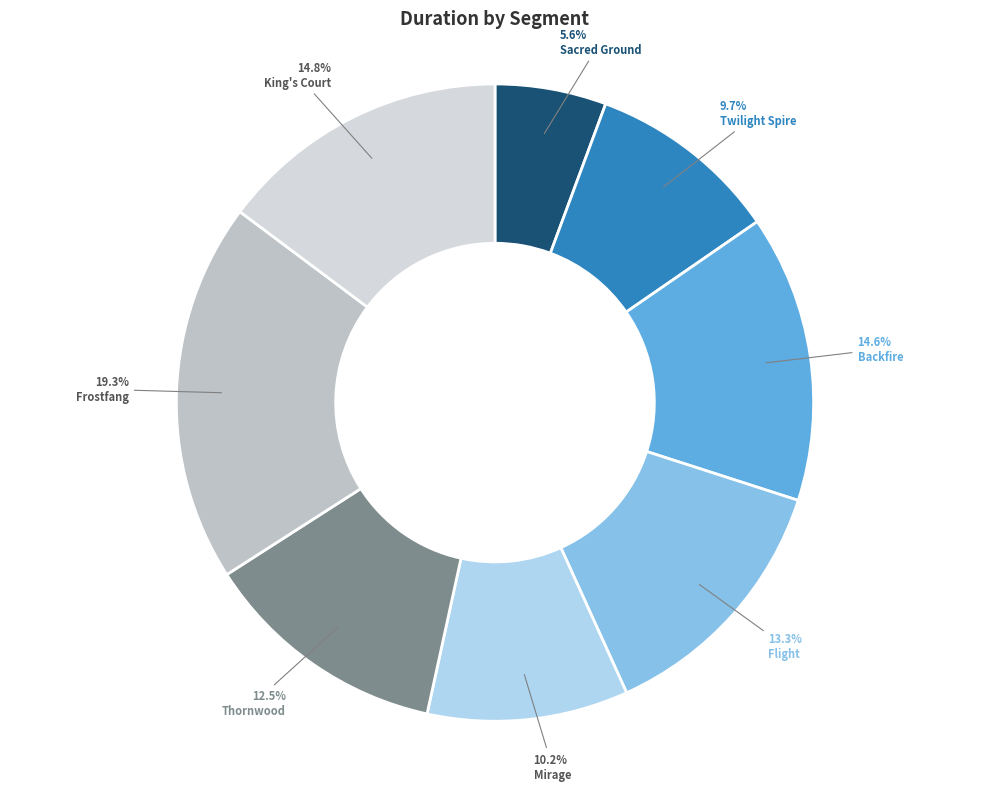

Is there a majority slice in this chart?

No